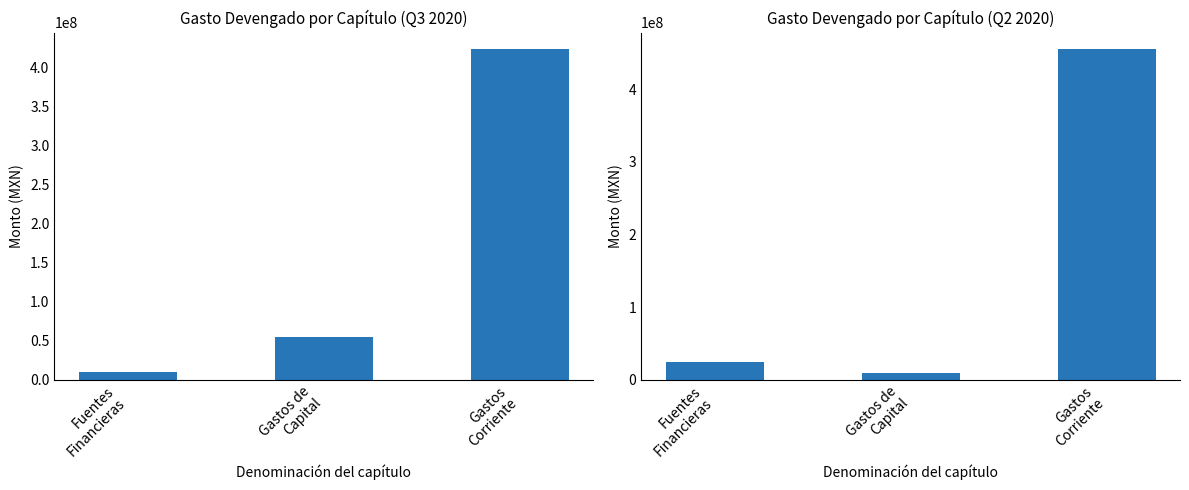

Are the bars grouped side by side (vs. stacked)?

No